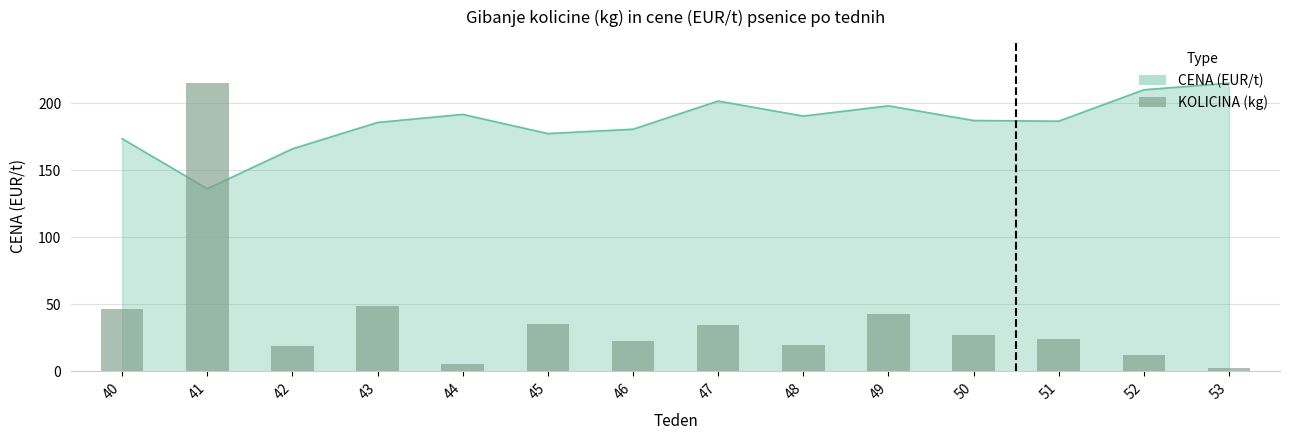

At which category does the chart reach its minimum across all series?

53